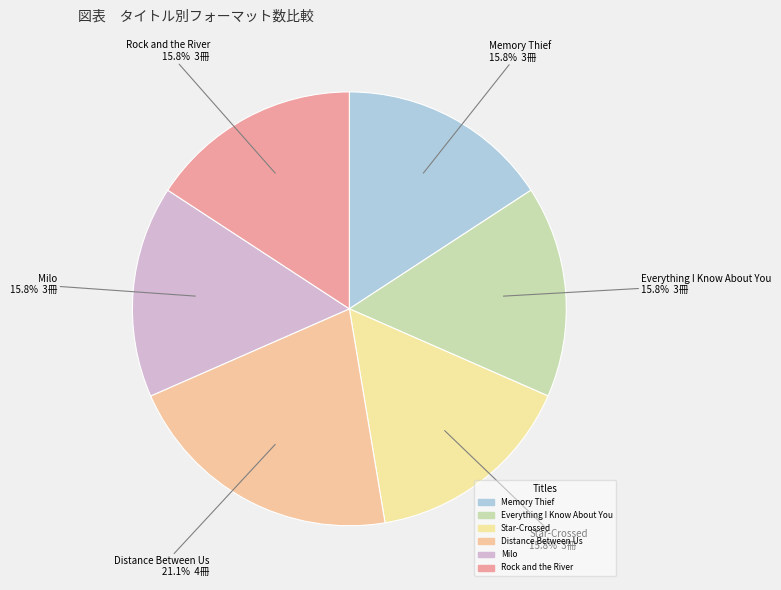

How many slices are in this pie chart?

6